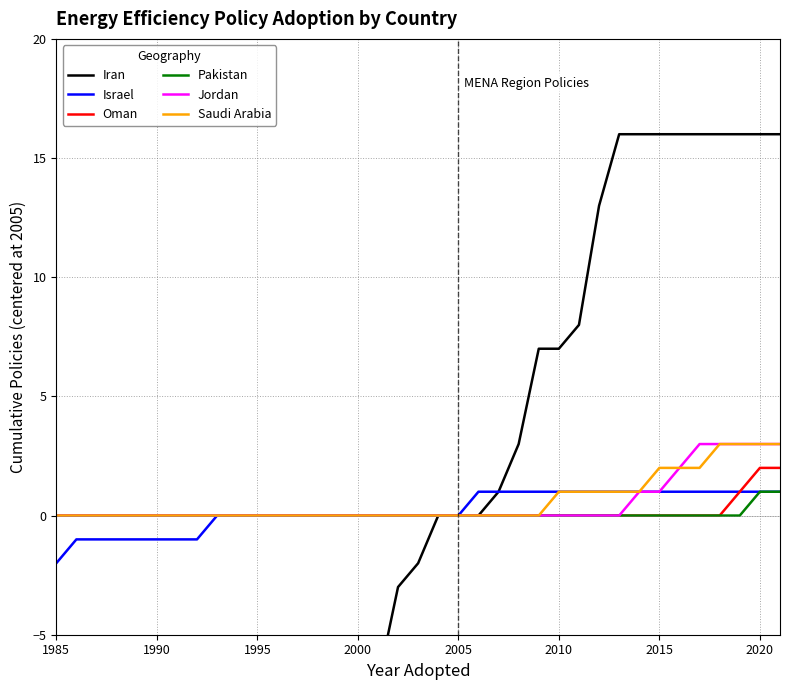

True or false: Jordan and Israel intersect in this chart.

False